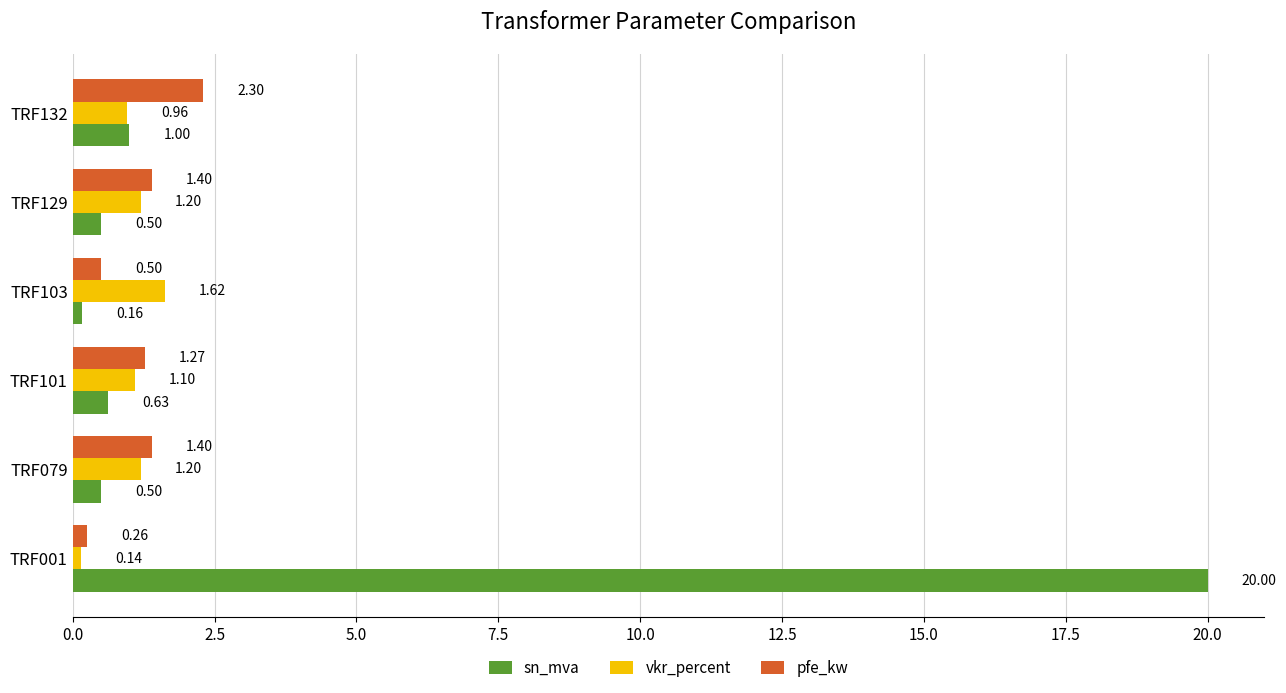

Which series has the widest spread of values?

sn_mva